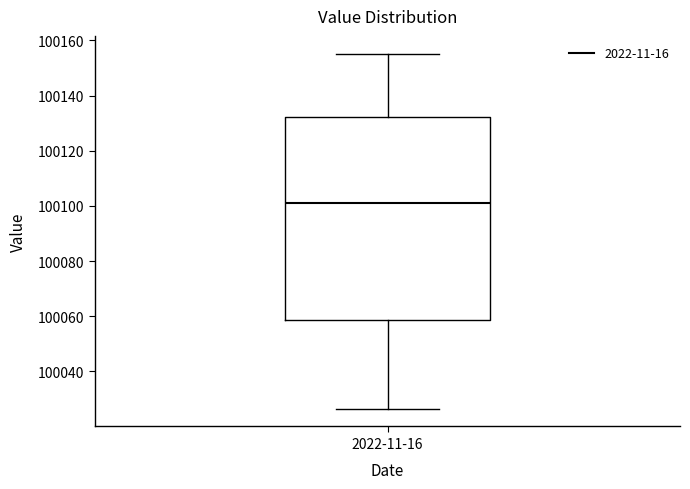

Where does the median line of the box for 2022-11-16 sit on the y-axis? The values are not printed on the chart, so give them approximately, as read against the axis.

100102